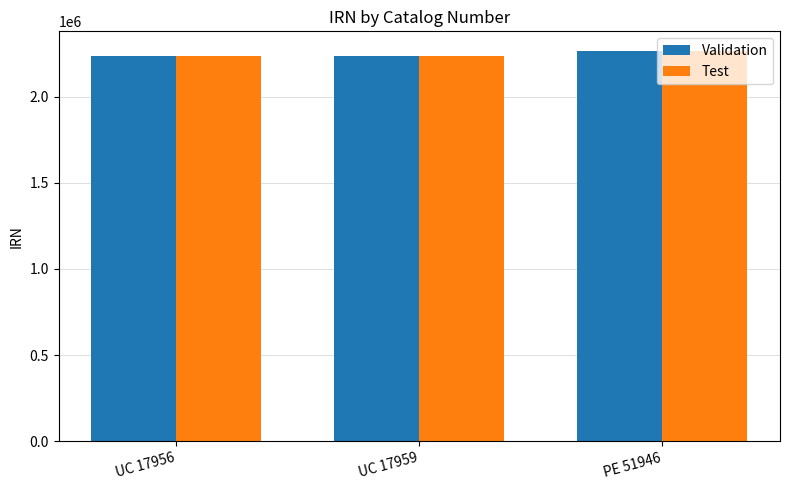

What is the total value across all series at UC 17956?

4478910